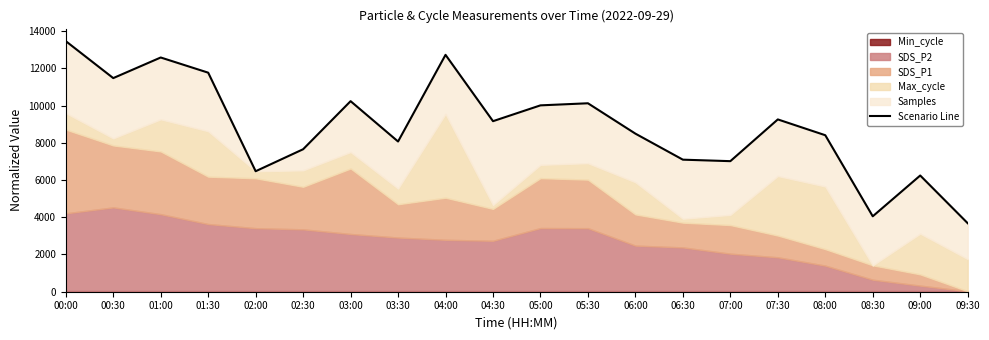

Which category has the lowest value across all series?

09:30